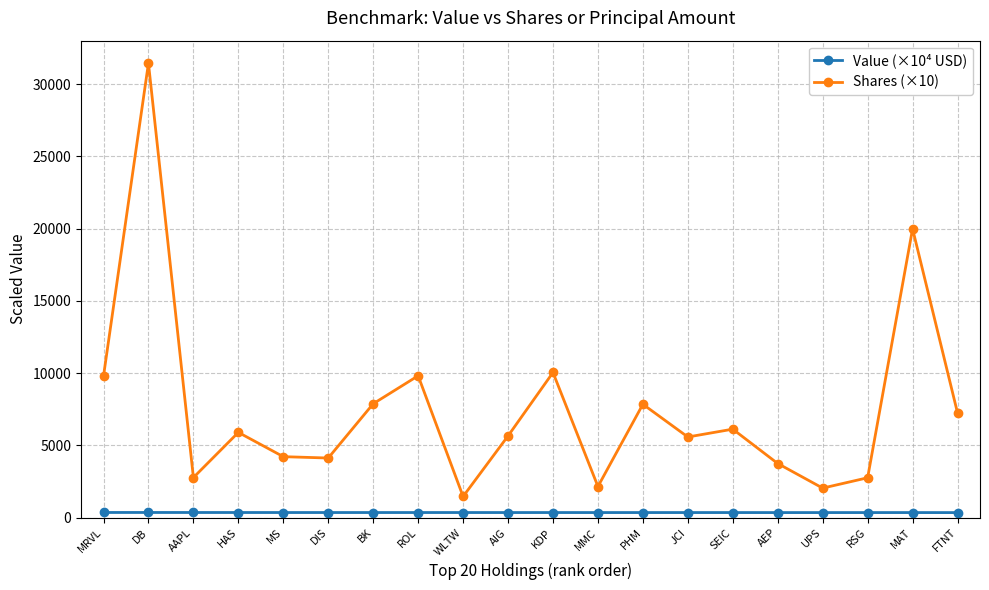

True or false: Value (×10⁴ USD) has a value of 359.0 at WLTW.

True